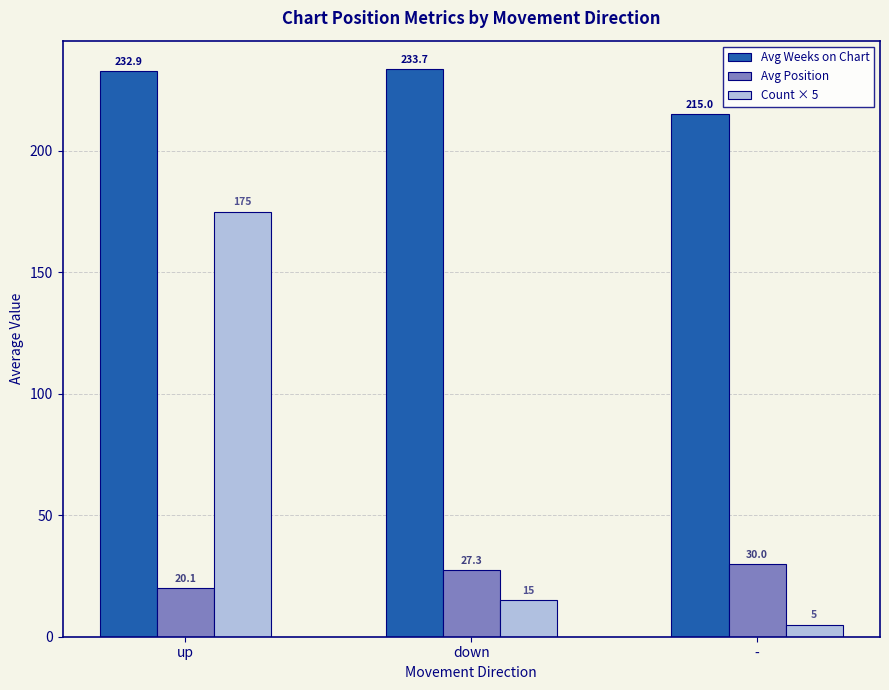

What value does the Avg Position series have at -?

30.0